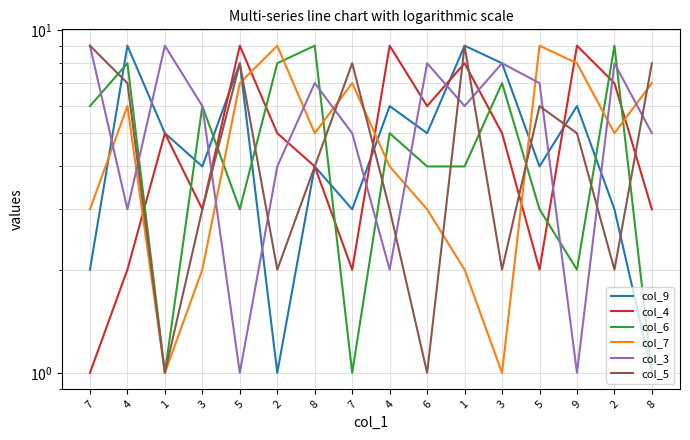

What are all the series names shown in the legend?

col_9, col_4, col_6, col_7, col_3, col_5